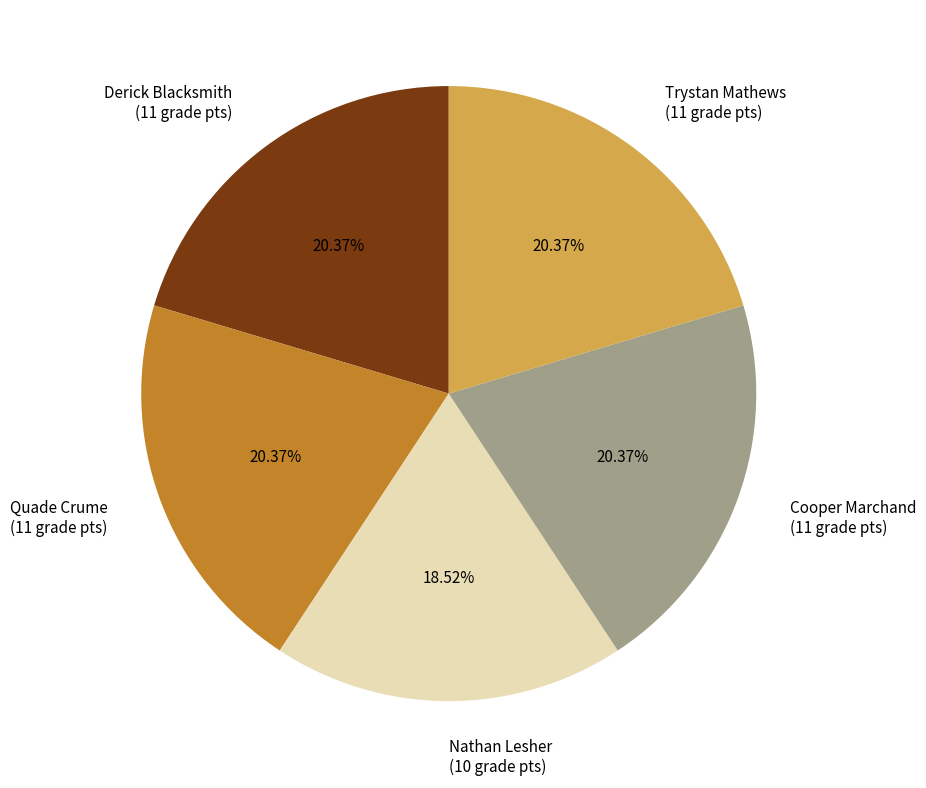

Which has a higher value, Derick Blacksmith (11 grade pts) or Nathan Lesher (10 grade pts)?

Derick Blacksmith (11 grade pts)